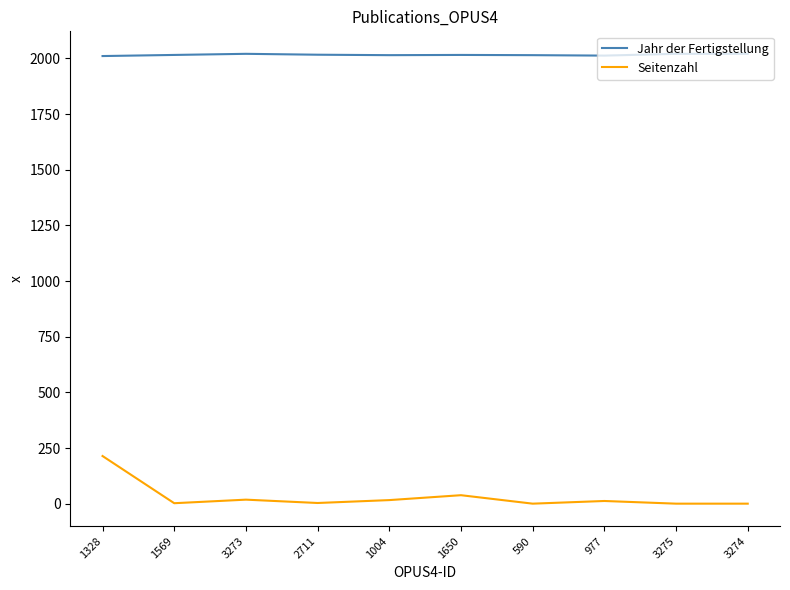

True or false: Jahr der Fertigstellung and Seitenzahl cross at least once.

False